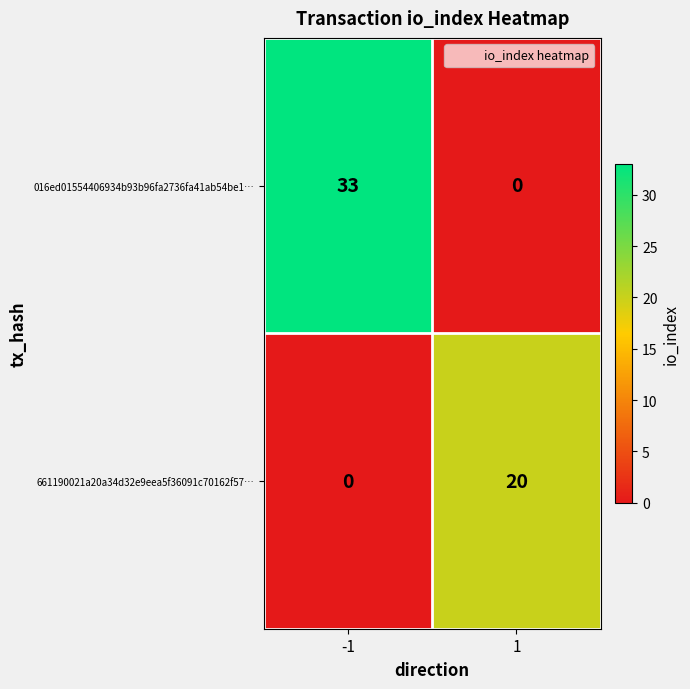

Is it true that 016ed01554406934b93b96fa2736fa41ab54be1… equals 48 at -1?

False